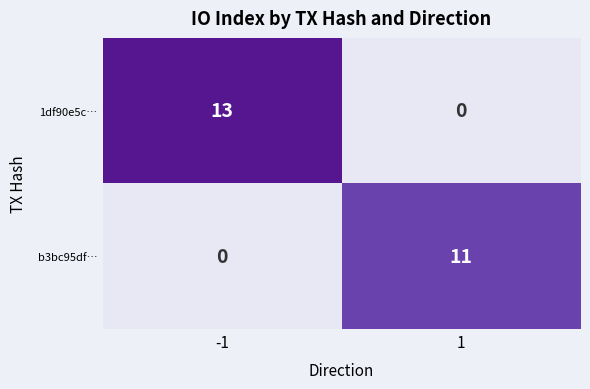

What is the difference between the highest and lowest values at 1?

11